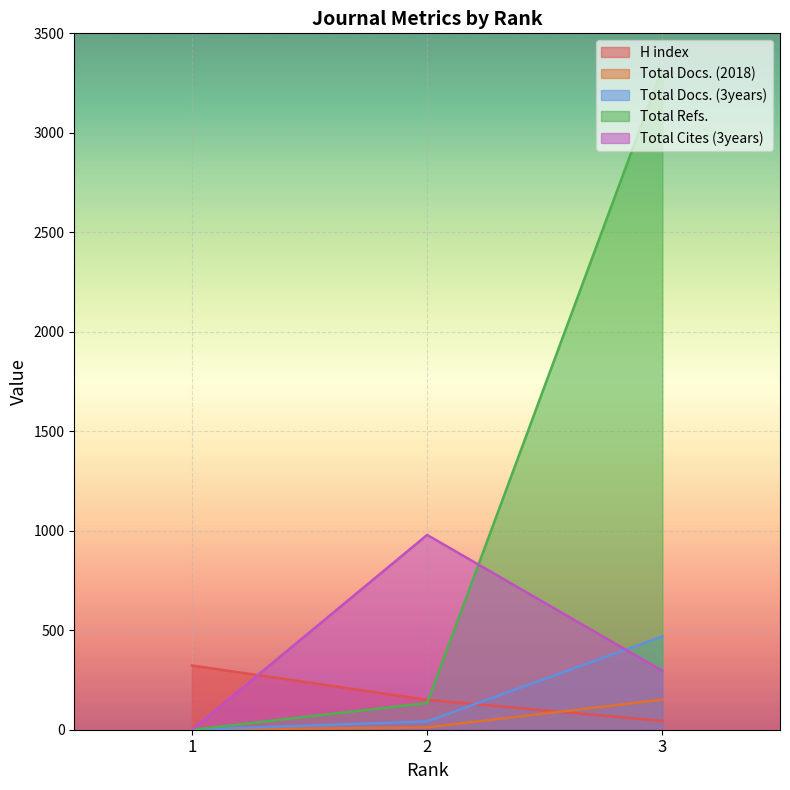

What is the sum of all Total Cites (3years) values?

1275